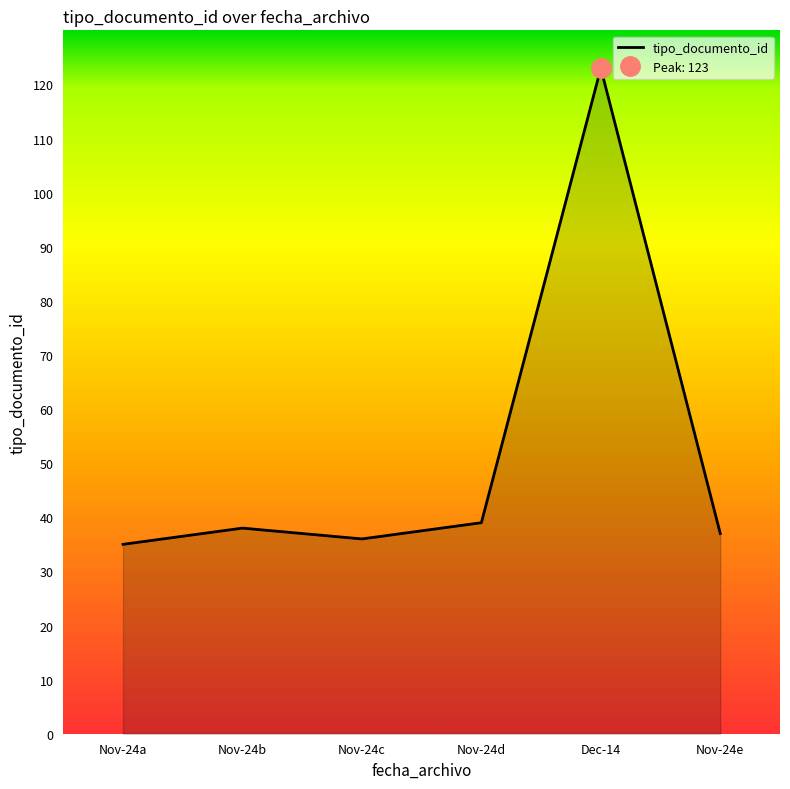

At which category does the data reach its first local valley?

Nov-24c